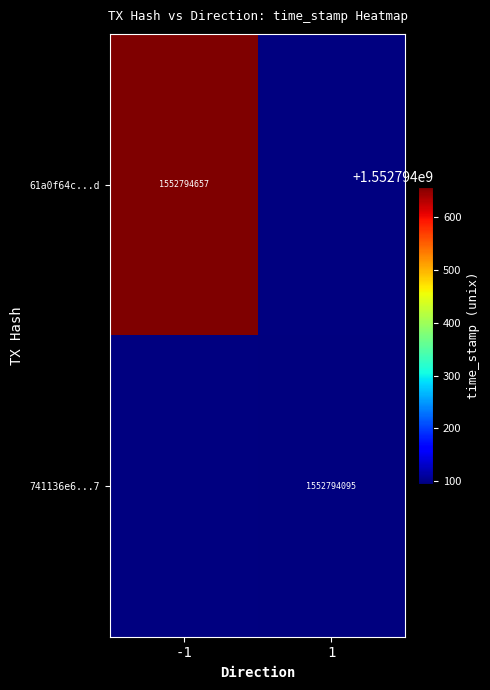

How many negative values does the 61a0f64c05fff98265fd9d5302f42a74ce5166d series have?

1